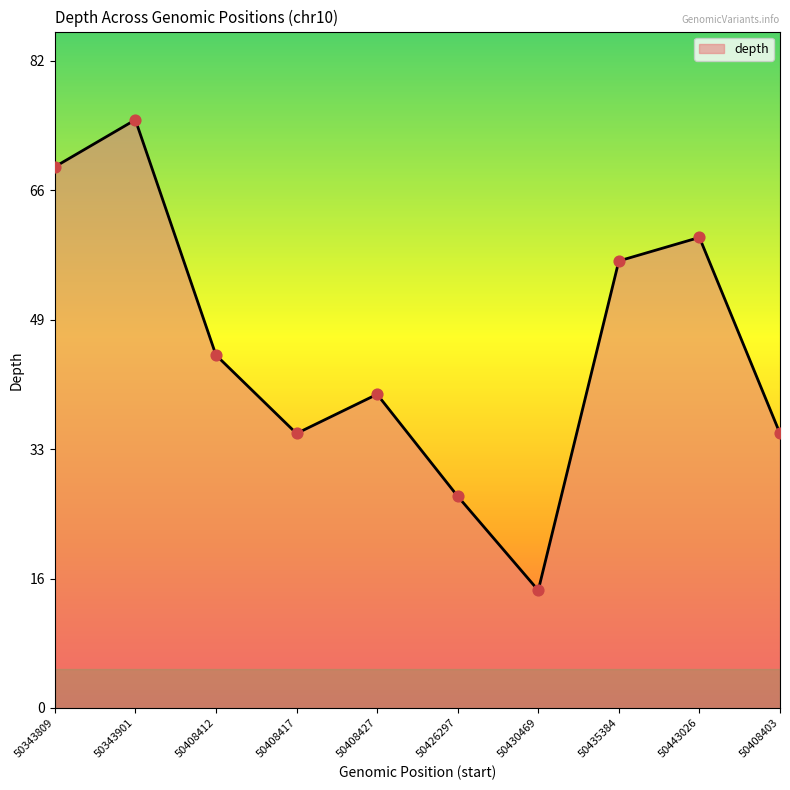

What is the change in value from 50343809 to 50408427?

-29